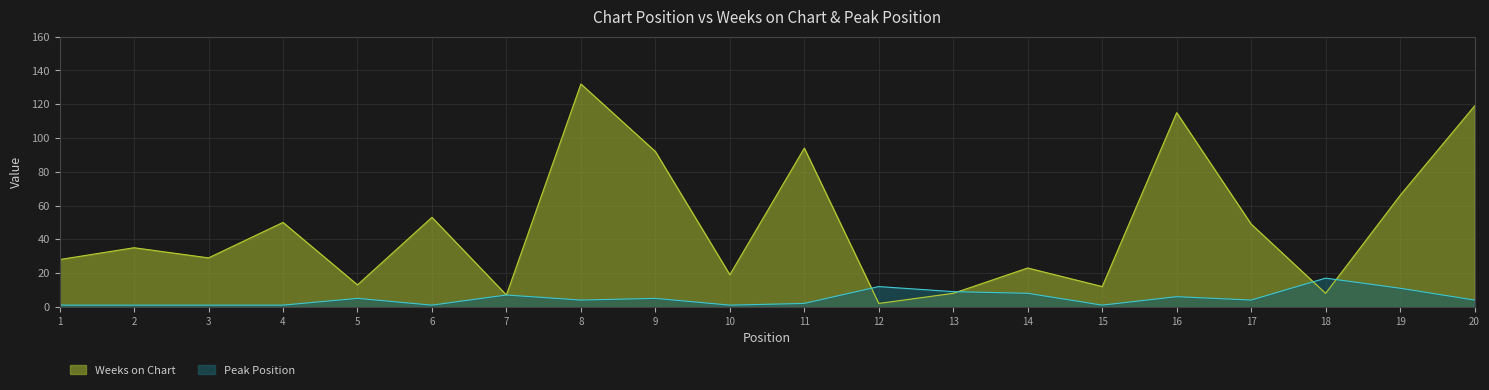

True or false: Weeks on Chart has a value of 119 at 20.

True